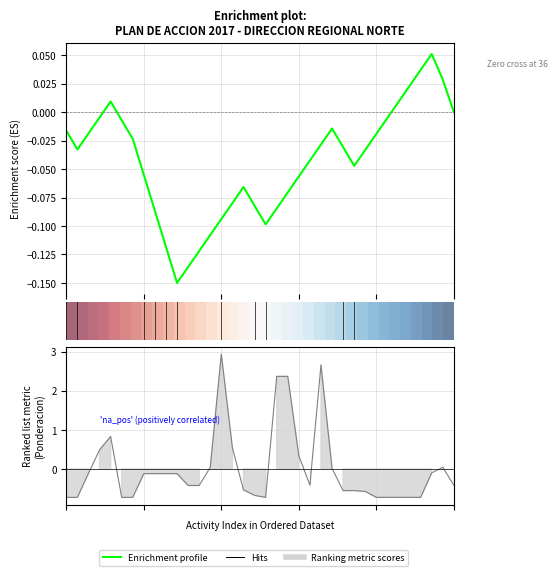

The value of row_0 at 4 is 0.8. True or false?

True